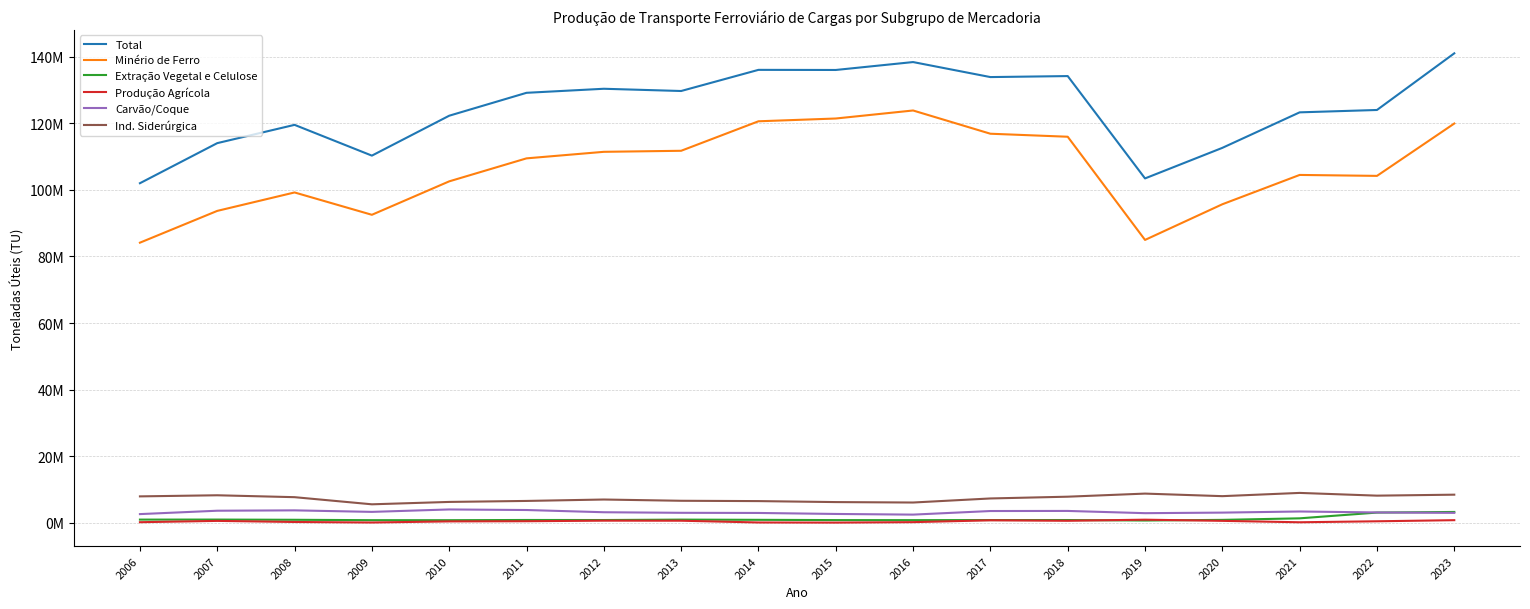

At which category is the sum across all series the highest?

2023